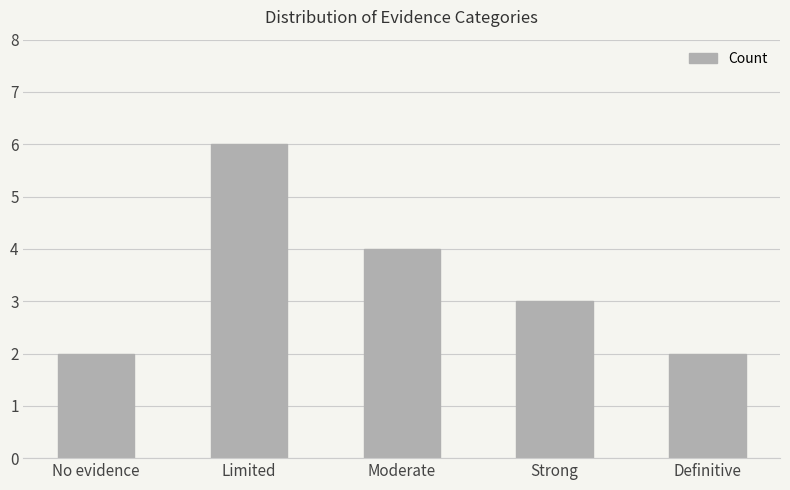

Are the bars grouped side by side (vs. stacked)?

No